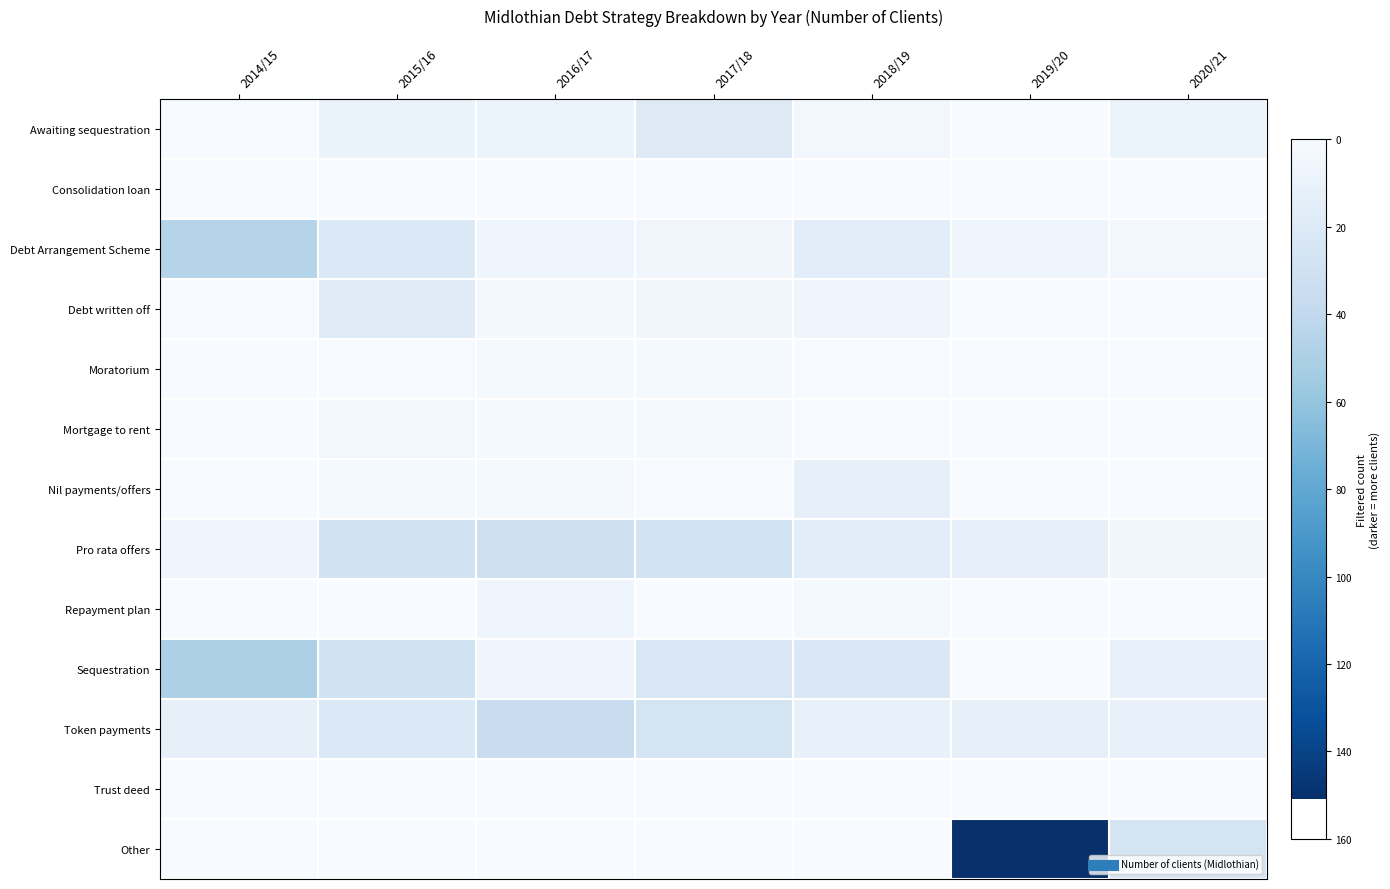

What is the total value across all series at 2017/18?

-113